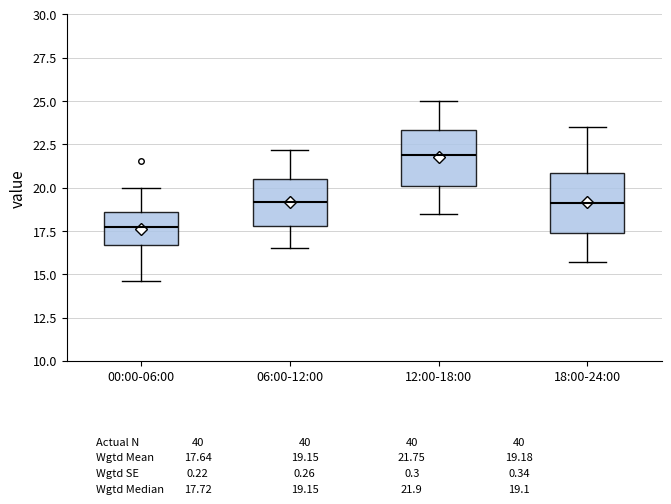

Which box's median line is the highest?

12:00-18:00